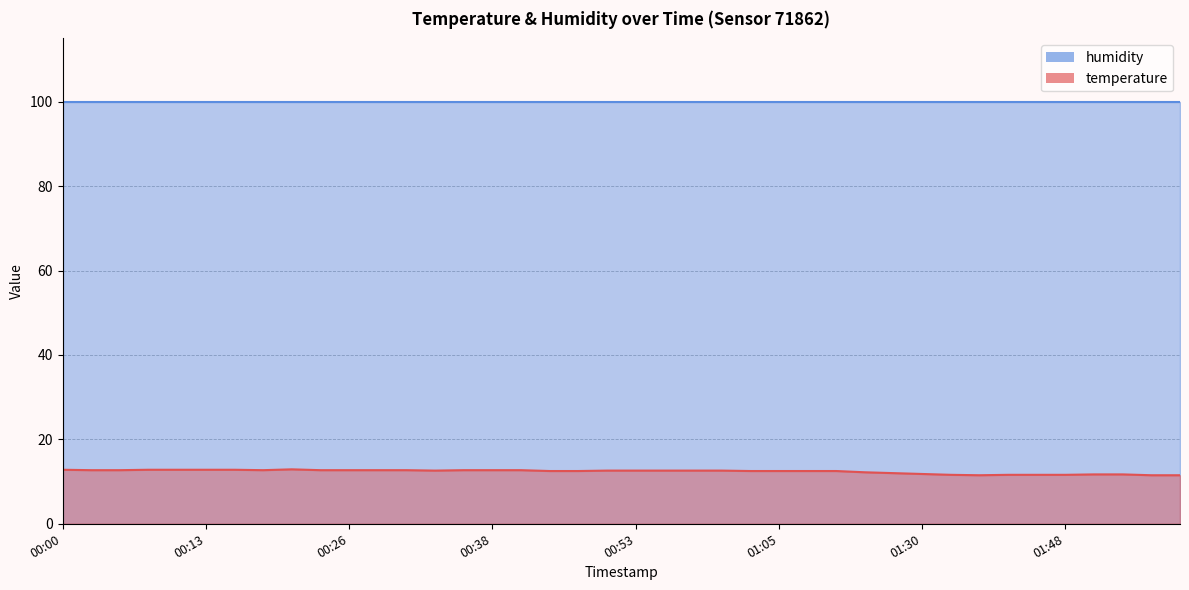

What is the sum of the values at 01:13 and 01:03?

24.7